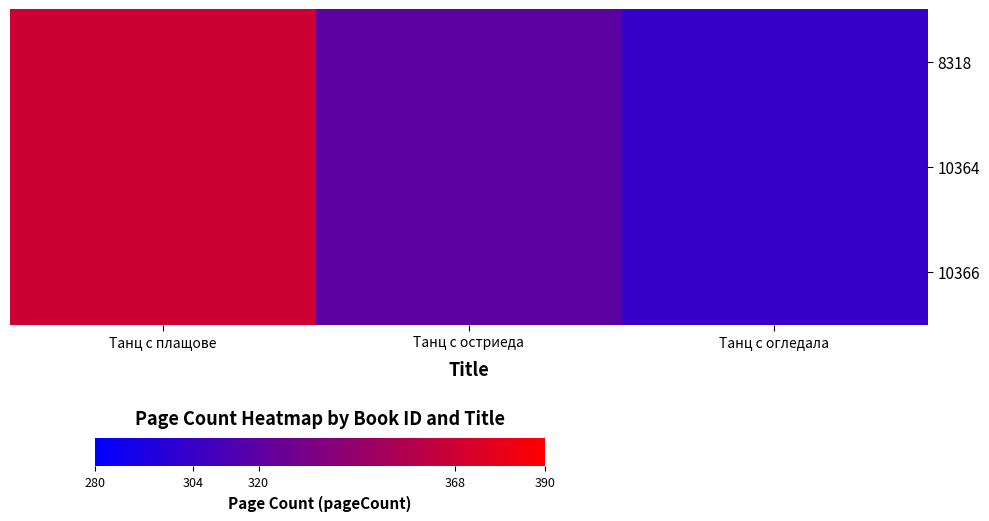

Rank the series at Танц с огледала from highest to lowest value.

8318, 10364, 10366